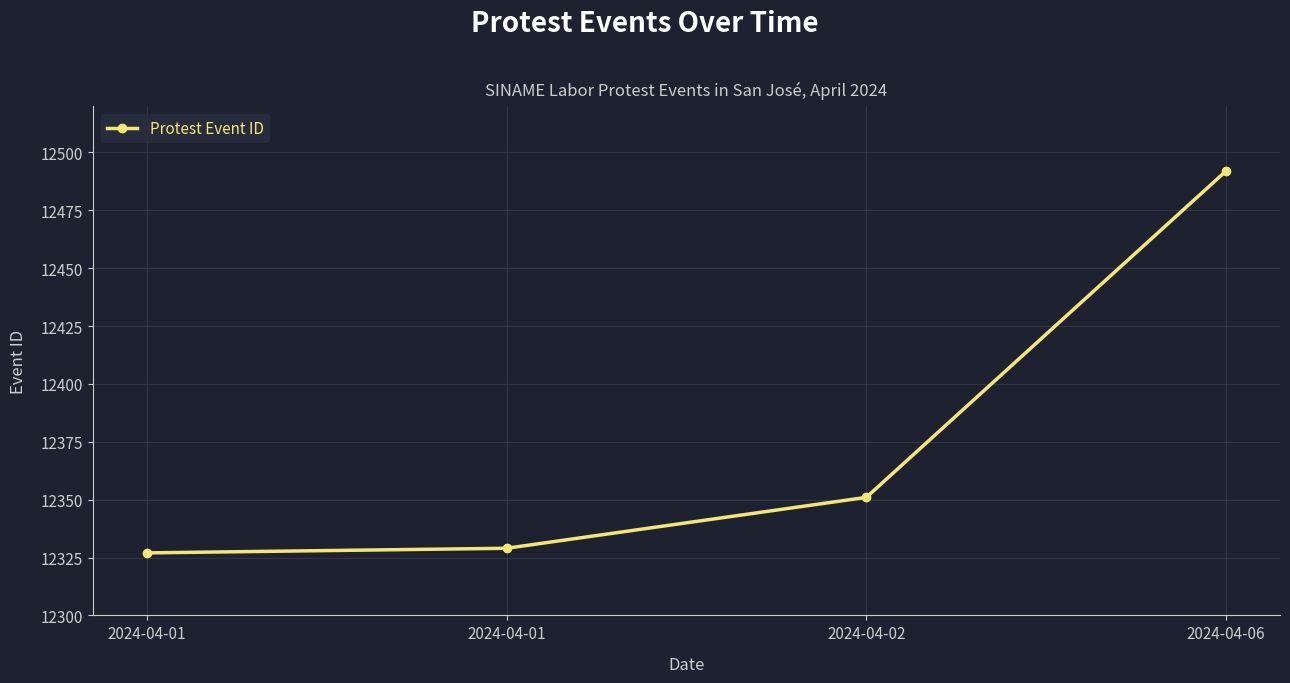

What is the difference between the second highest and minimum values?

24